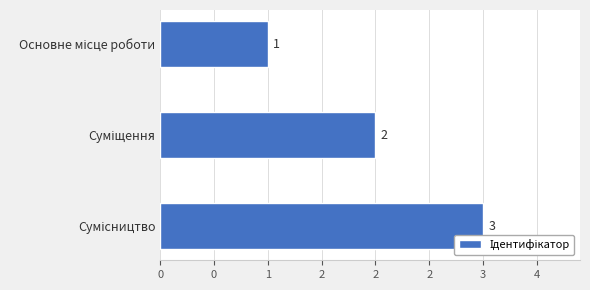

Does the chart contain any negative values?

No